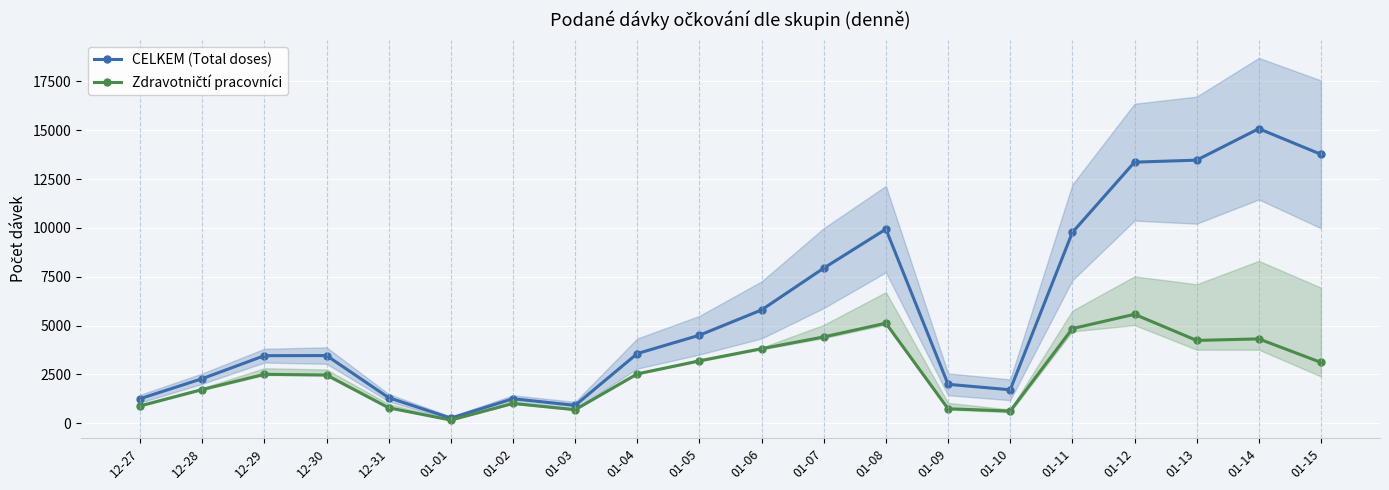

What are all the series names shown in the legend?

CELKEM (Total doses), Zdravotničtí pracovníci